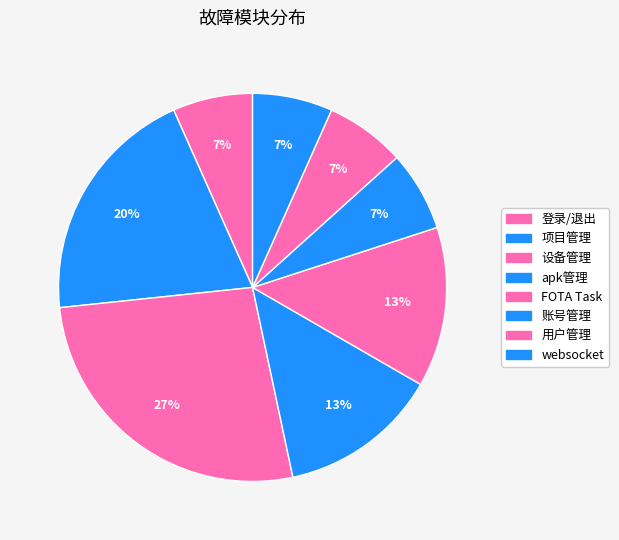

Is there a majority slice in this chart?

No